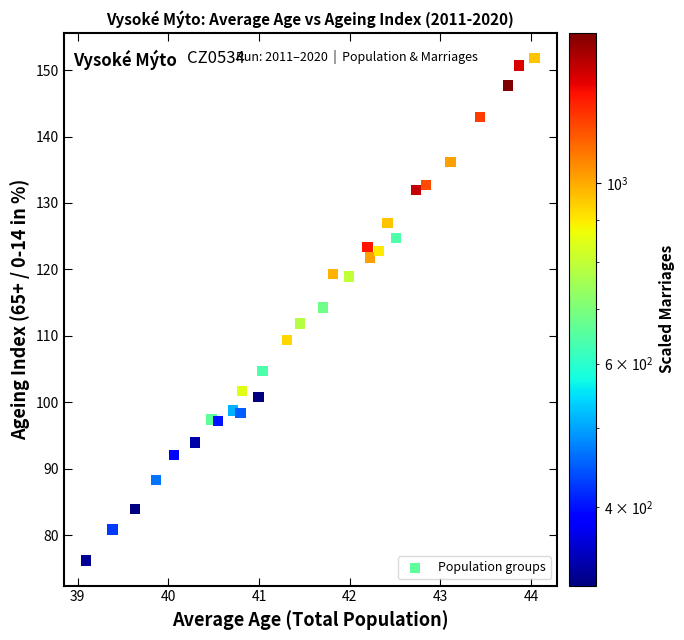

What is the range of Y values (max minus min)?

75.6